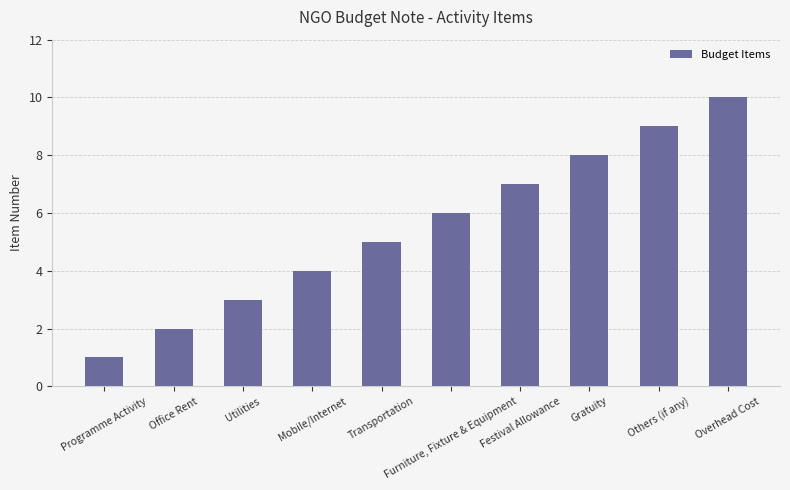

Reading left to right, transcribe all the data shown in this chart.

1	2	3	4	5	6	7	8	9	10